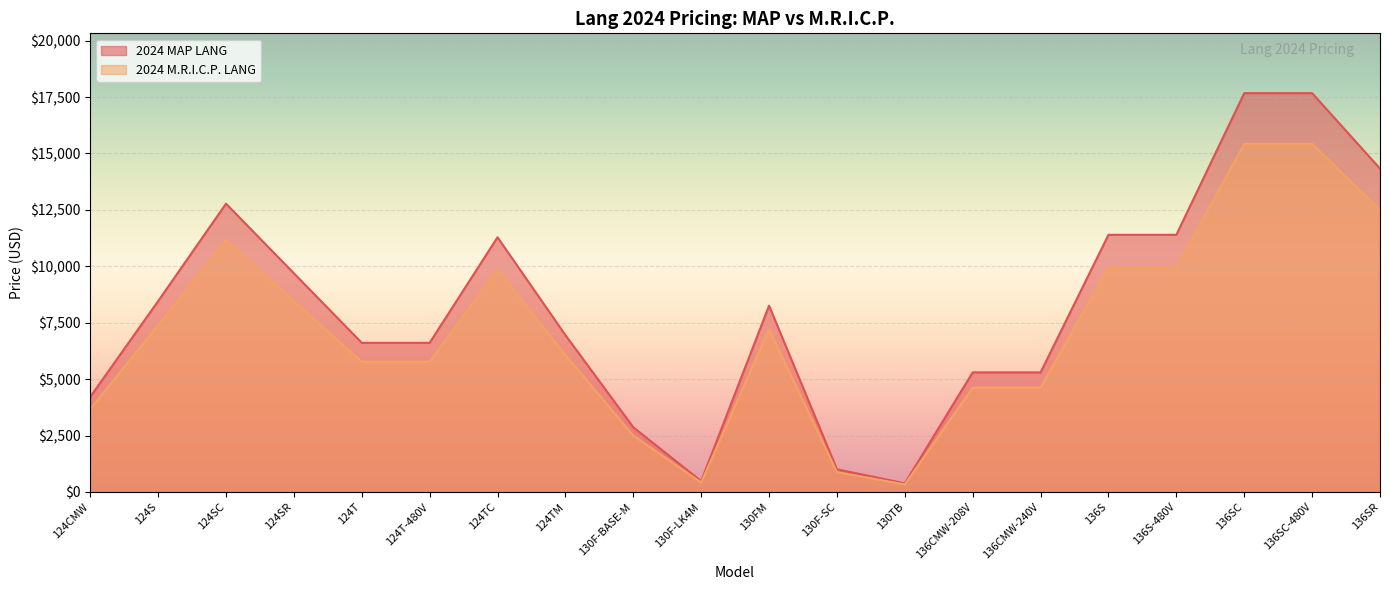

True or false: 2024 M.R.I.C.P. LANG has more than 1 points higher than both neighbors.

True